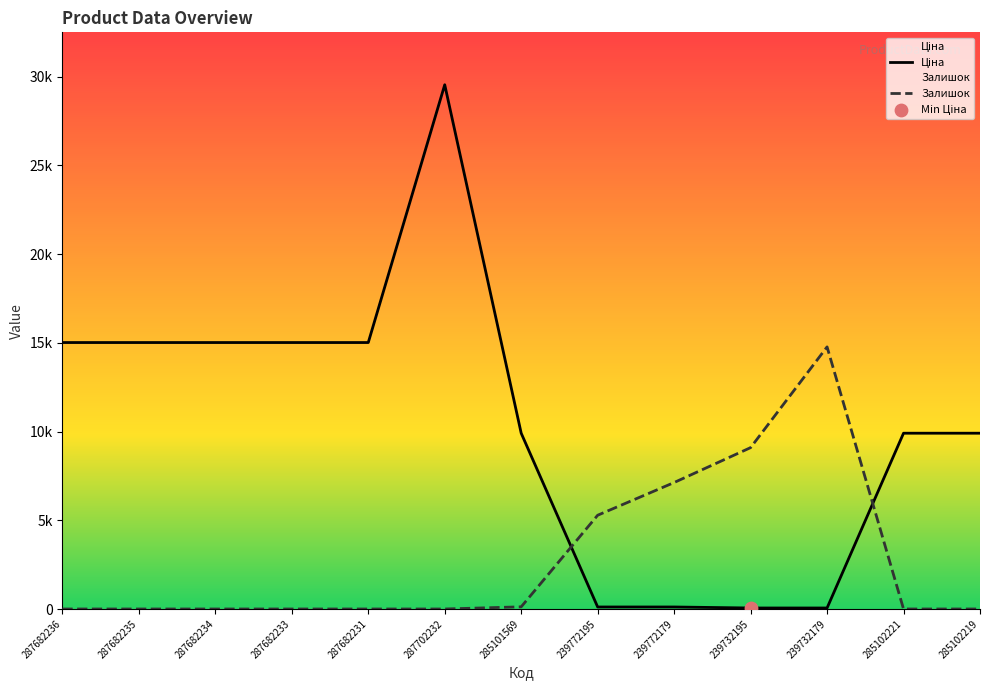

Is the value of Ціна at 285102221 greater than the value of Залишок at 239732179?

No